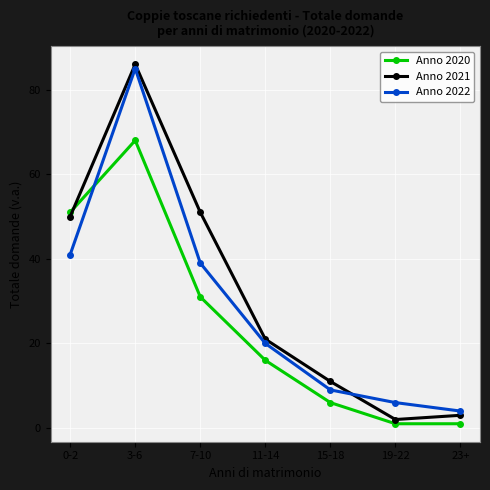

What is the sum of the Anno 2020 values at 11-14 and 7-10?

47